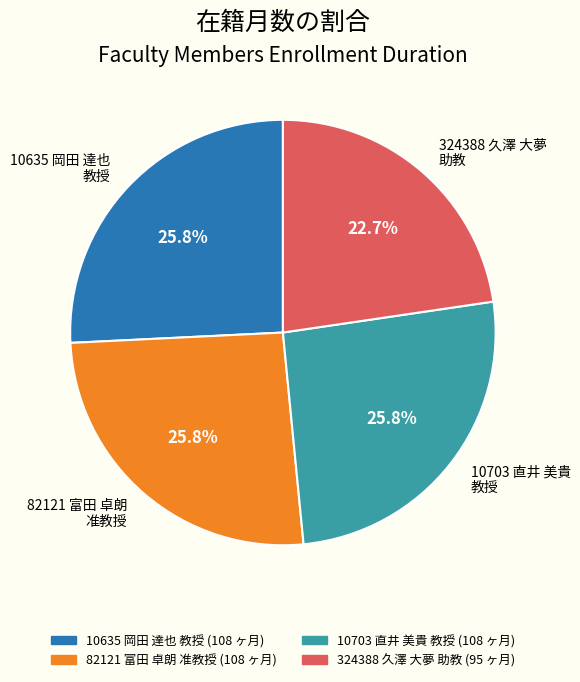

Is the sum of 10635 岡田 達也 教授 and 82121 富田 卓朗 准教授 greater than half?

Yes